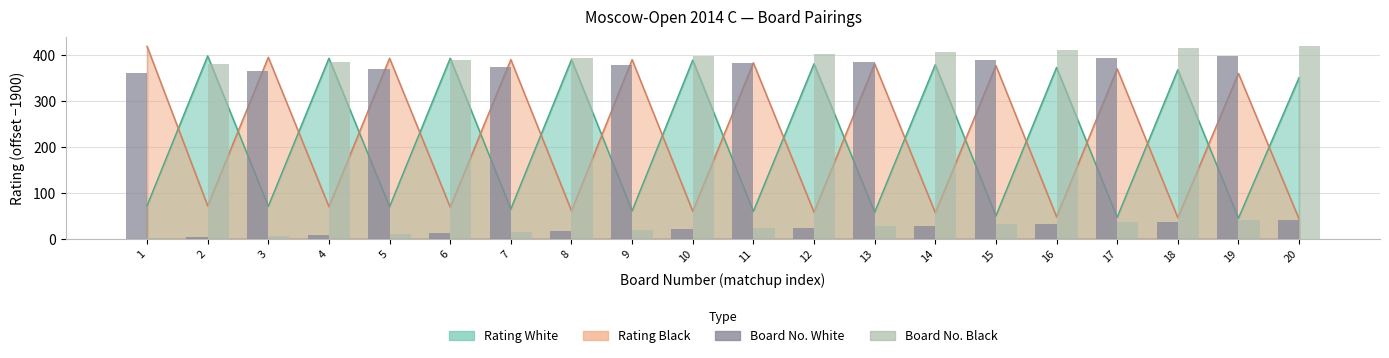

How many bars are there in total?

40